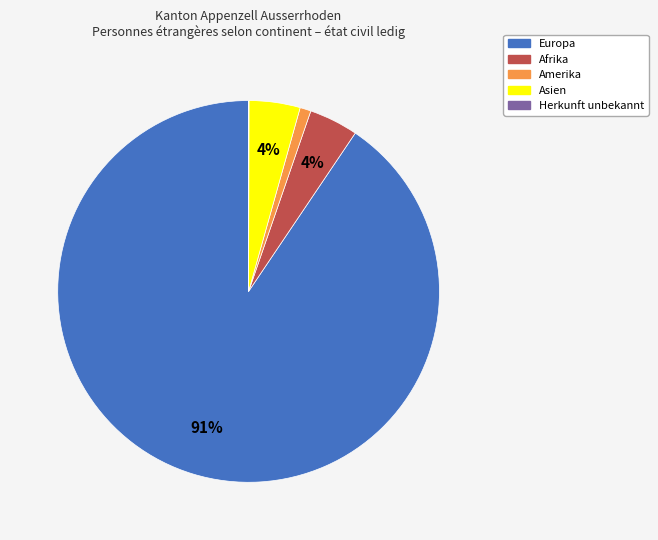

Is there a majority slice in this chart?

Yes